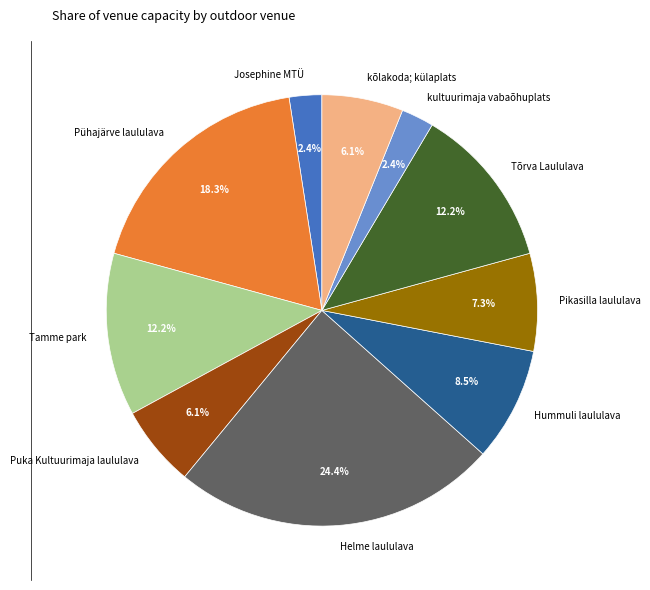

To the nearest percent, what is the difference between the Puka Kultuurimaja laululava and Hummuli laululava slice percentages?

2%